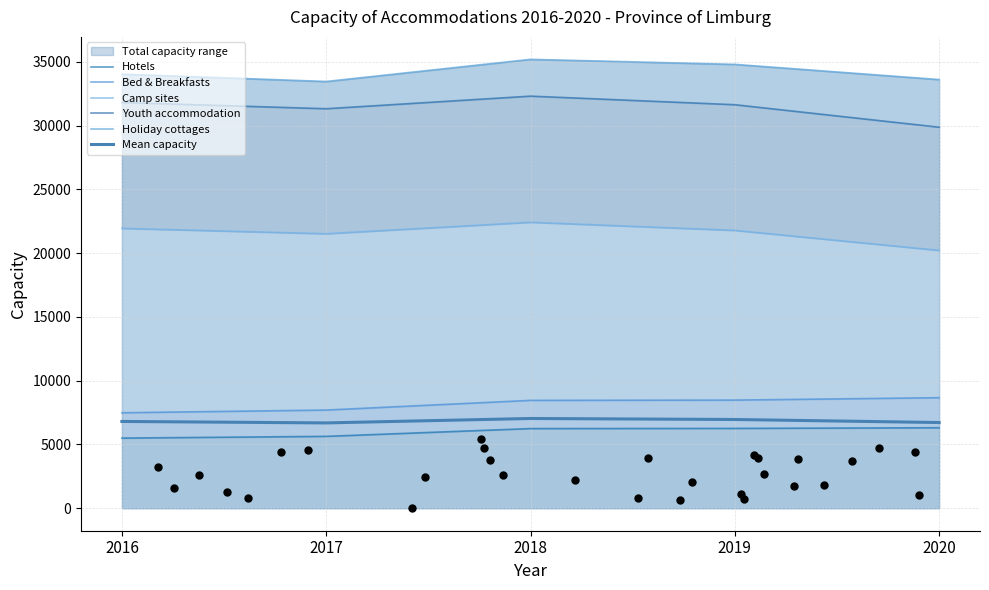

At which category is the sum across all series the highest?

2018